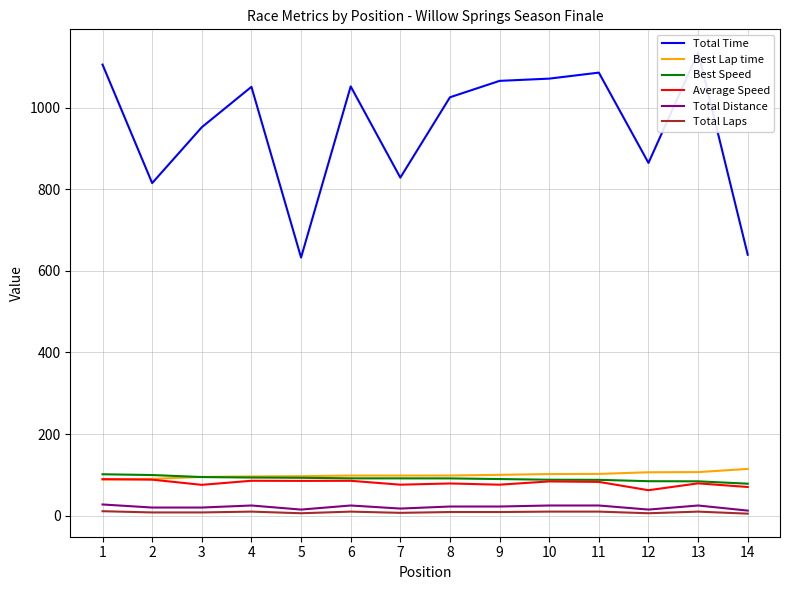

Reading left to right, list all the values displayed in this chart.

Total Time: 1=1105.6	2=815.2	3=952.1	4=1051.1	5=632.8	6=1052.2	7=828.6	8=1025.5	9=1065.7	10=1071.2	11=1086.0	12=864.6	13=1135.5	14=639.6
Best Lap time: 1=88.6	2=90.3	3=95.0	4=96.2	5=96.8	6=98.3	7=98.4	8=98.4	9=100.2	10=102.1	11=102.4	12=106.4	13=106.8	14=114.7
Best Speed: 1=101.6	2=99.7	3=94.7	4=93.6	5=92.9	6=91.5	7=91.5	8=91.4	9=89.8	10=88.2	11=87.9	12=84.6	13=84.2	14=78.5
Average Speed: 1=89.5	2=88.3	3=75.6	4=85.6	5=85.3	6=85.5	7=76.0	8=79.0	9=76.0	10=84.0	11=82.9	12=62.5	13=79.3	14=70.4
Total Distance: 1=27.5	2=20.0	3=20.0	4=25.0	5=15.0	6=25.0	7=17.5	8=22.5	9=22.5	10=25.0	11=25.0	12=15.0	13=25.0	14=12.5
Total Laps: 1=11.0	2=8.0	3=8.0	4=10.0	5=6.0	6=10.0	7=7.0	8=9.0	9=9.0	10=10.0	11=10.0	12=6.0	13=10.0	14=5.0